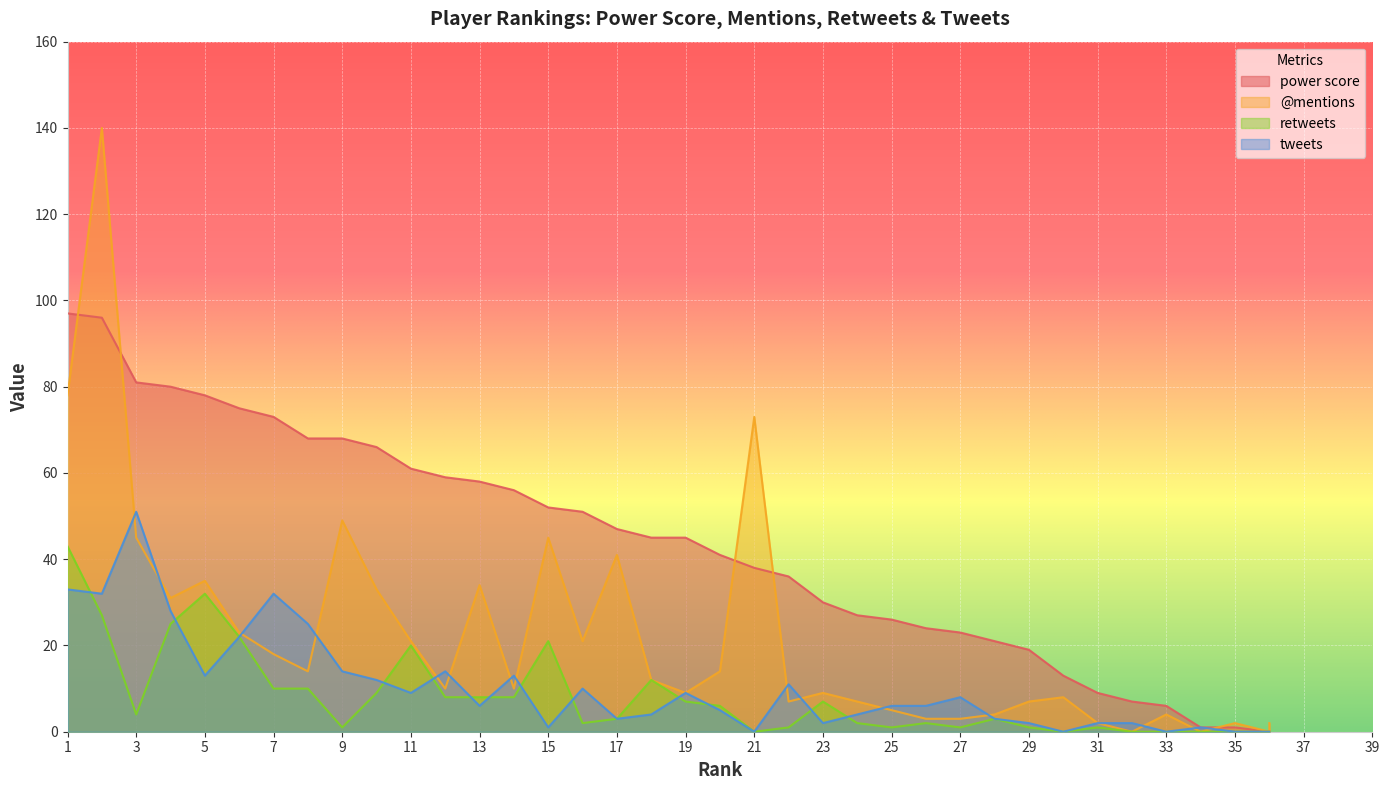

Reading left to right, transcribe all the data shown in this chart.

power score: 1=97	2=96	3=81	4=80	5=78	6=75	7=73	8=68	9=68	10=66	11=61	12=59	13=58	14=56	15=52	16=51	17=47	18=45	19=45	20=41	21=38	22=36	23=30	24=27	25=26	26=24	27=23	28=21	29=19	30=13	31=9	32=7	33=6	34=1	35=1	36=0	36=0	36=0	36=0
@mentions: 1=78	2=140	3=45	4=31	5=35	6=23	7=18	8=14	9=49	10=33	11=21	12=10	13=34	14=10	15=45	16=21	17=41	18=12	19=9	20=14	21=73	22=7	23=9	24=7	25=5	26=3	27=3	28=4	29=7	30=8	31=2	32=0	33=4	34=0	35=2	36=0	36=0	36=0	36=2
retweets: 1=43	2=27	3=4	4=25	5=32	6=22	7=10	8=10	9=1	10=9	11=20	12=8	13=8	14=8	15=21	16=2	17=3	18=12	19=7	20=6	21=0	22=1	23=7	24=2	25=1	26=2	27=1	28=3	29=1	30=0	31=1	32=0	33=0	34=0	35=0	36=0	36=0	36=0	36=0
tweets: 1=33	2=32	3=51	4=28	5=13	6=22	7=32	8=25	9=14	10=12	11=9	12=14	13=6	14=13	15=1	16=10	17=3	18=4	19=9	20=5	21=0	22=11	23=2	24=4	25=6	26=6	27=8	28=3	29=2	30=0	31=2	32=2	33=0	34=1	35=0	36=0	36=0	36=0	36=0